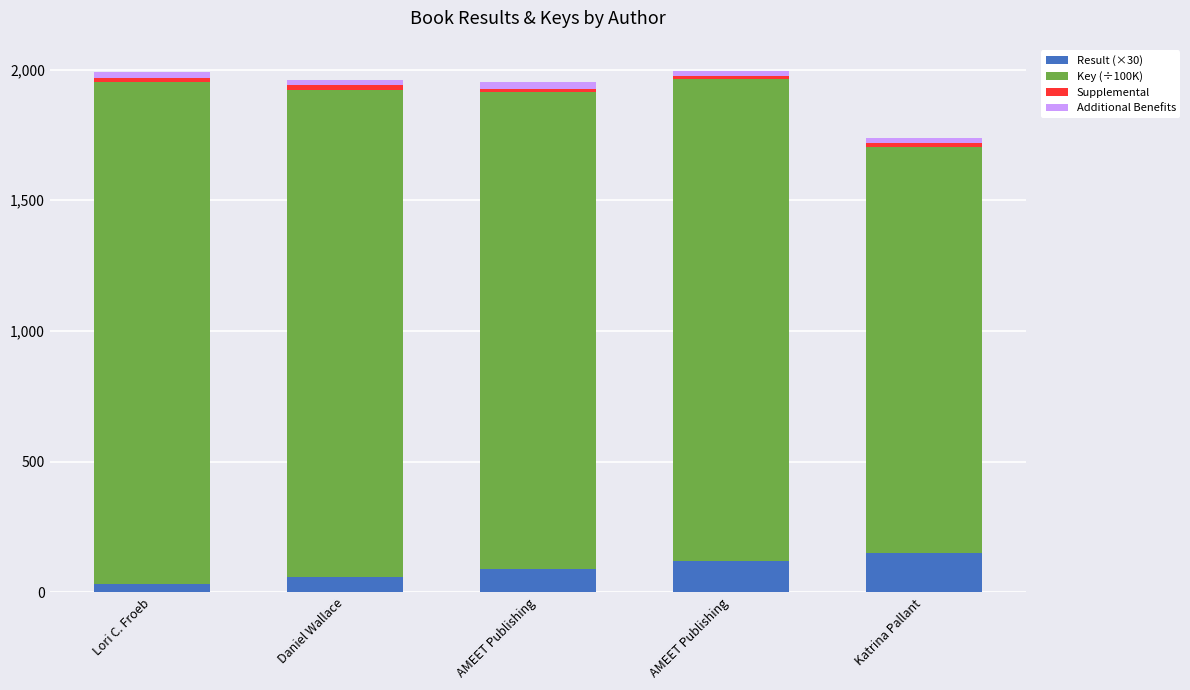

What is the label of the 1st bar from the left?

Lori C. Froeb